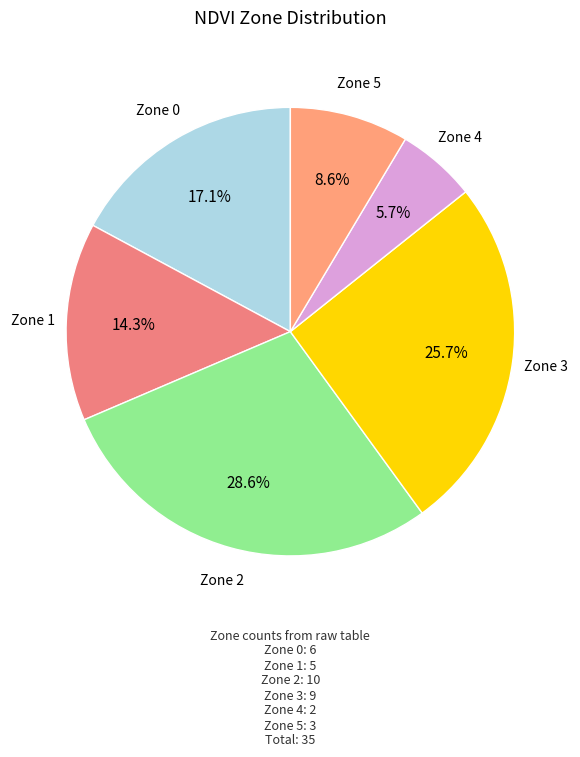

To the nearest percent, what is the difference between the largest and smallest slice percentages?

23%